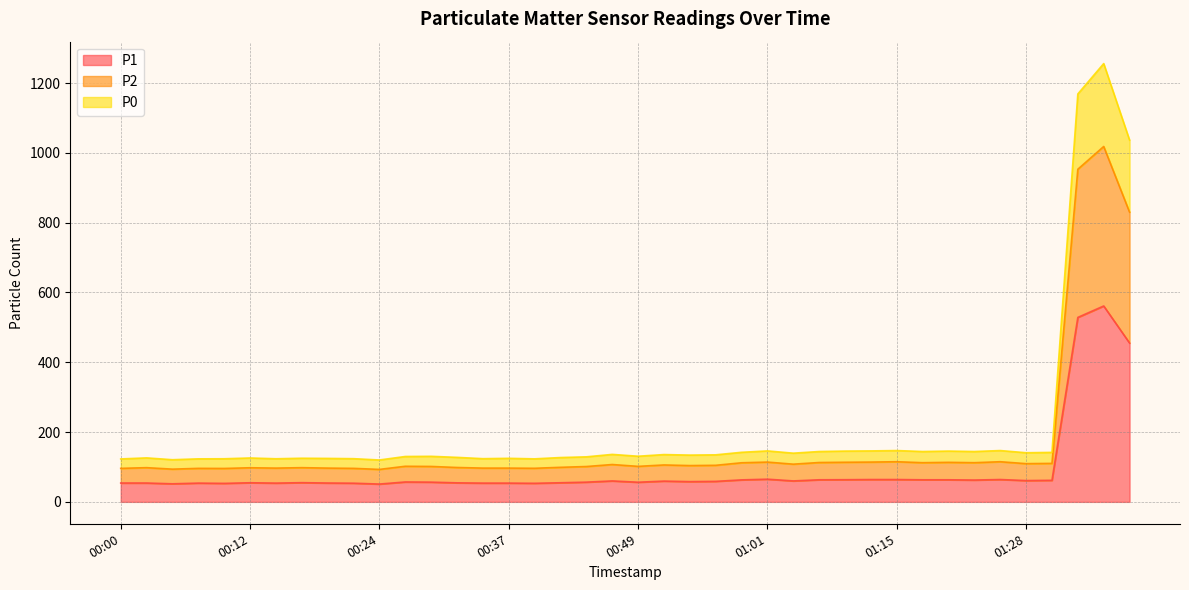

True or false: P0 has a value of 58.2 at 01:28.

False